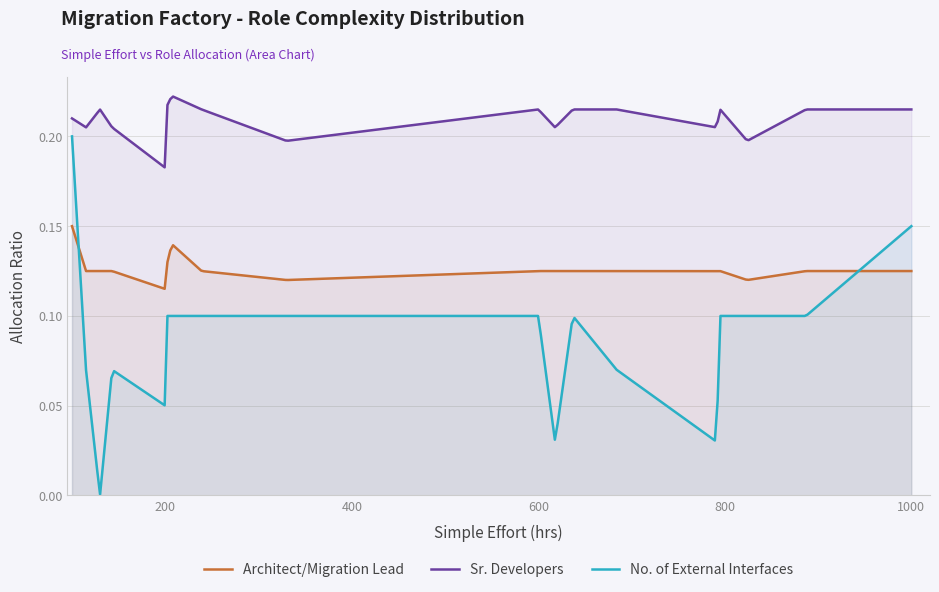

What is the difference between the second highest and second lowest values in the No. of External Interfaces series?

0.1